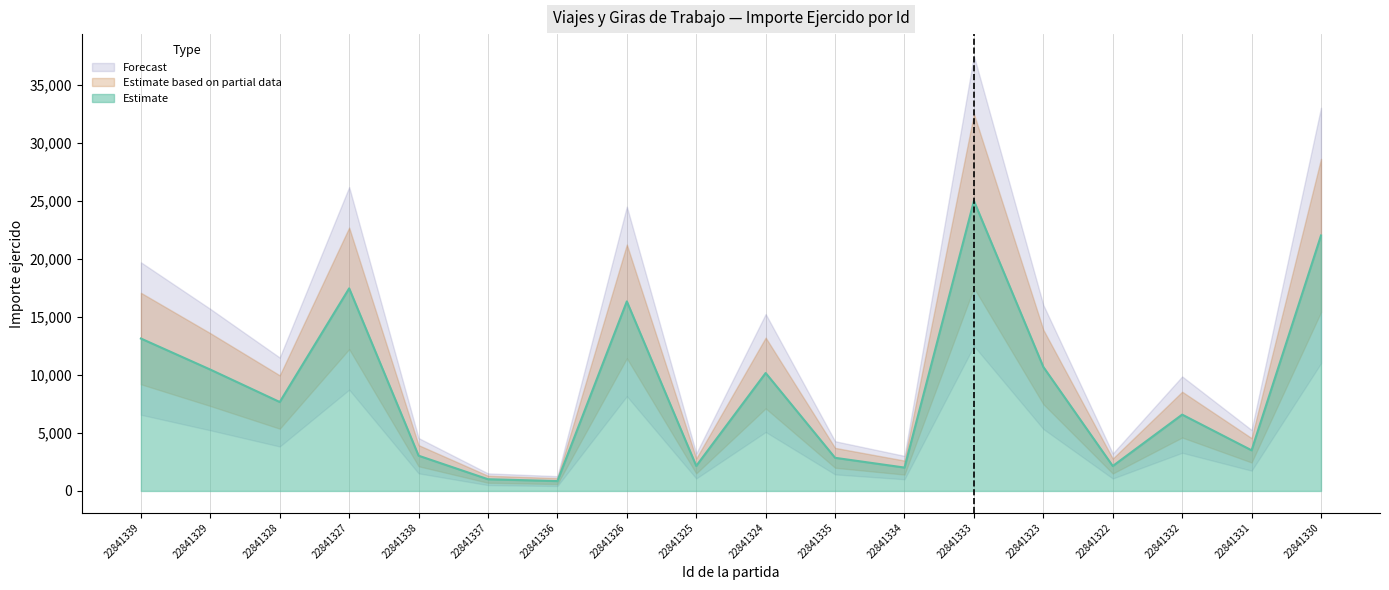

What is the label of the 7th point from the left?

22841336